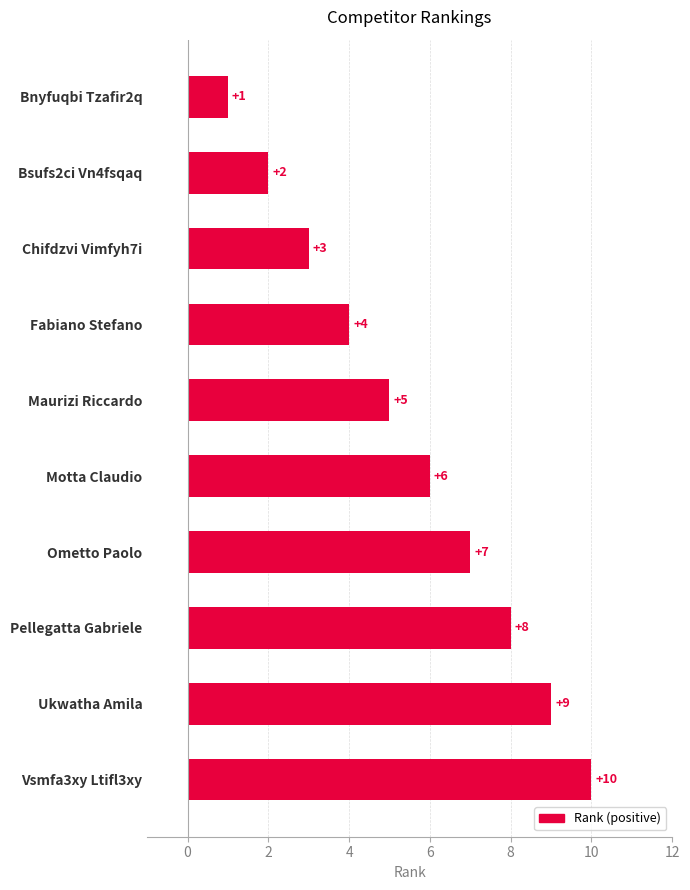

Count the number of data series in this chart.

1